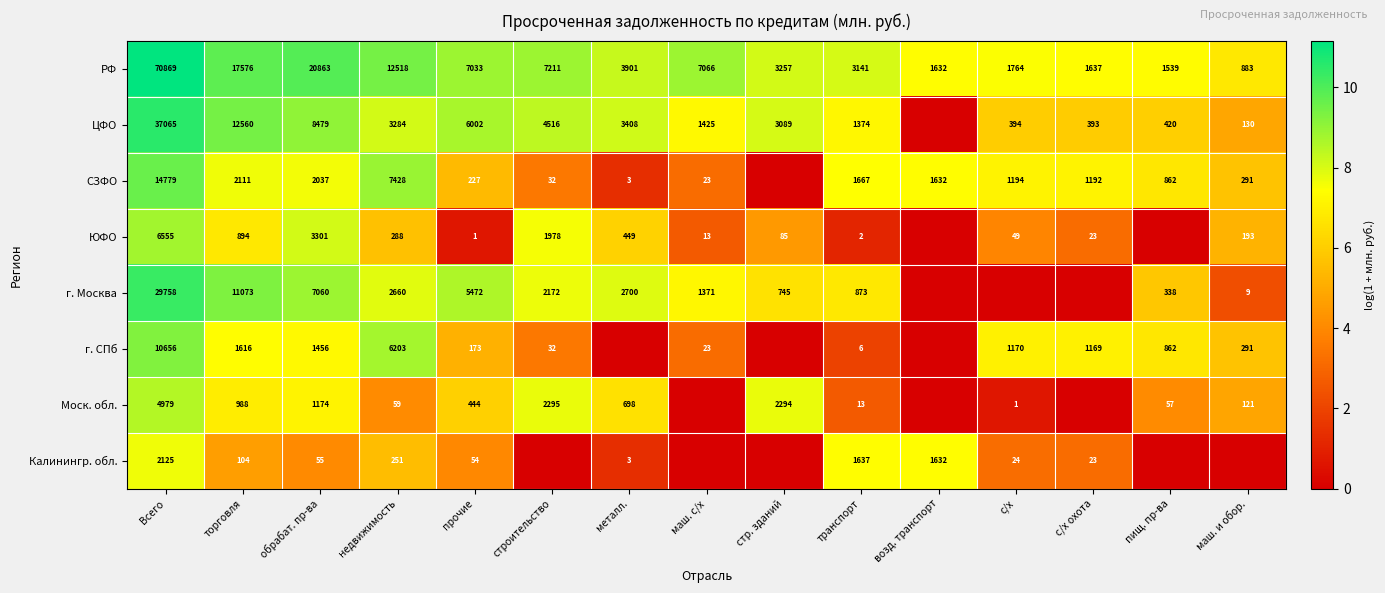

Where does the РФ series first go above 3901?

Всего